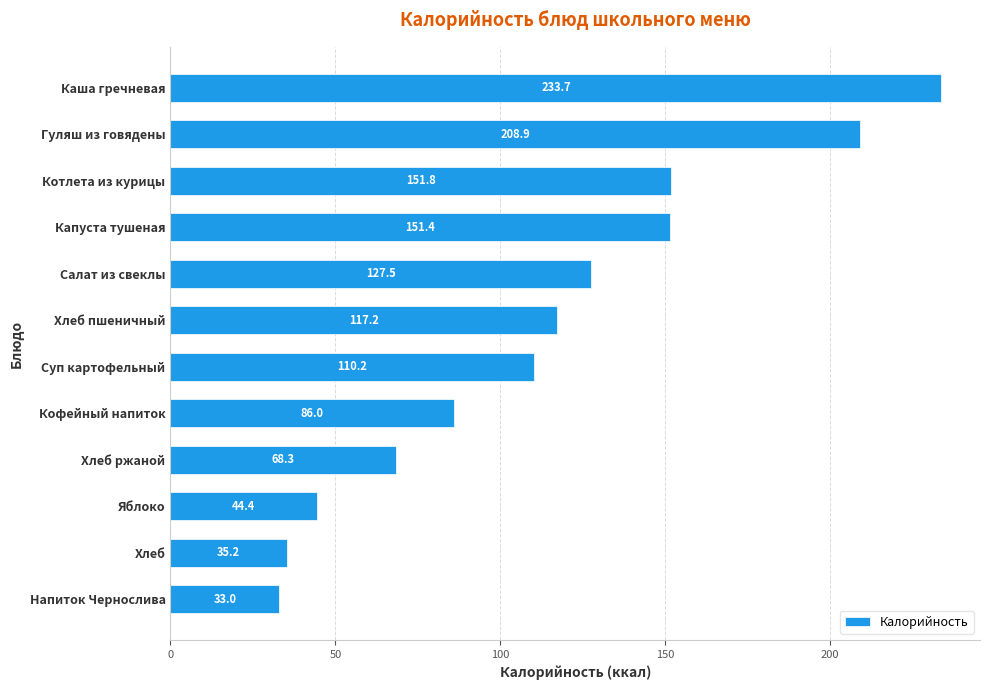

Between Кофейный напиток and Яблоко, which is larger?

Кофейный напиток